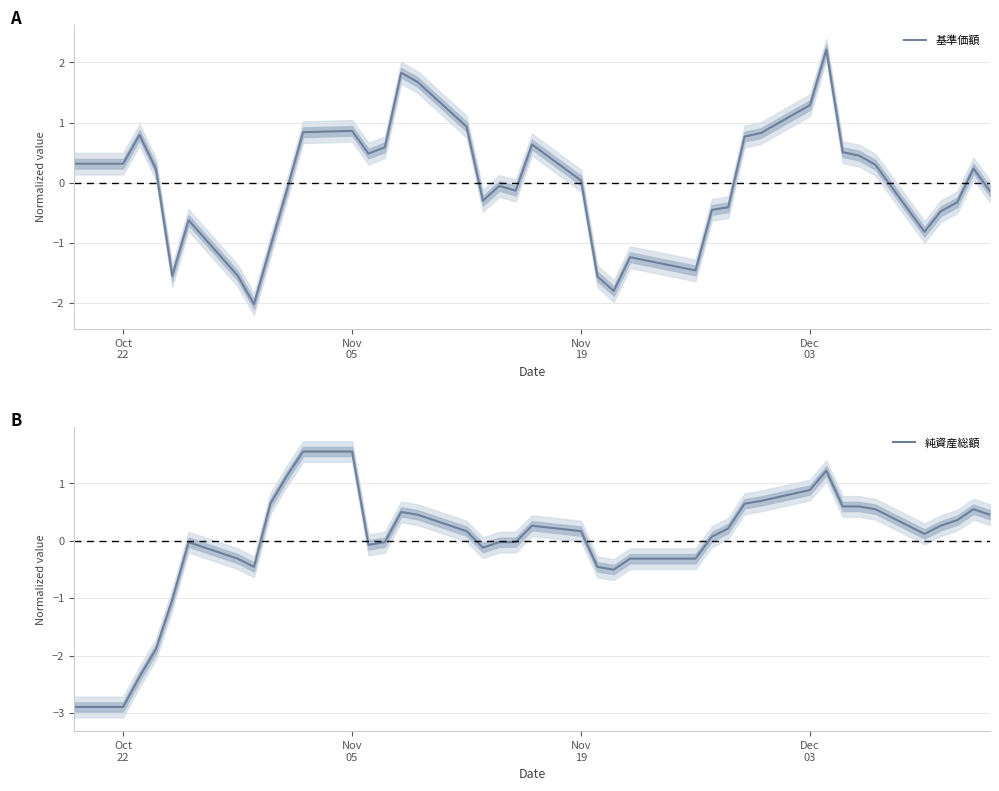

Is it true that 基準価額 equals -2.0 at 24?

False